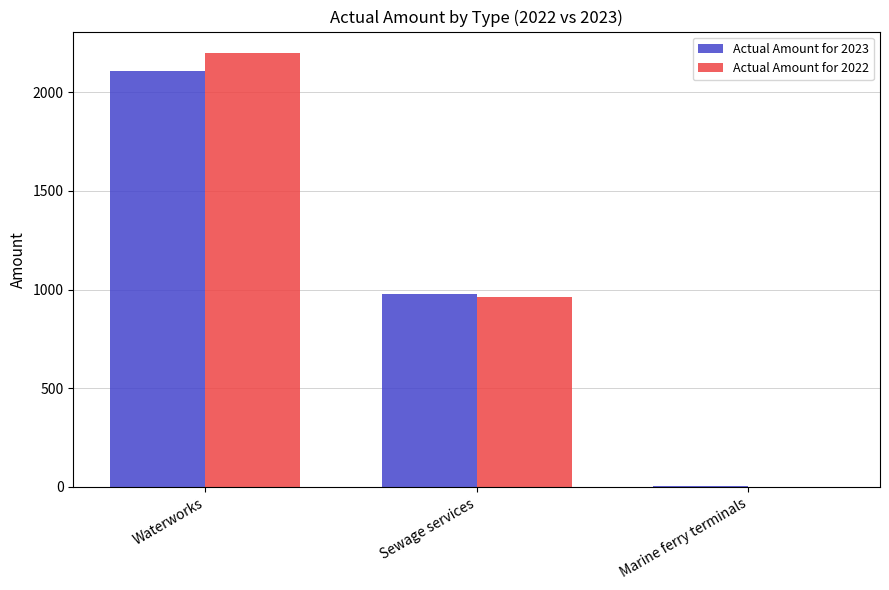

Reading right to left, extract all data points from this chart.

Actual Amount for 2023: Marine ferry terminals=3	Sewage services=978	Waterworks=2109
Actual Amount for 2022: Marine ferry terminals=0	Sewage services=960	Waterworks=2198